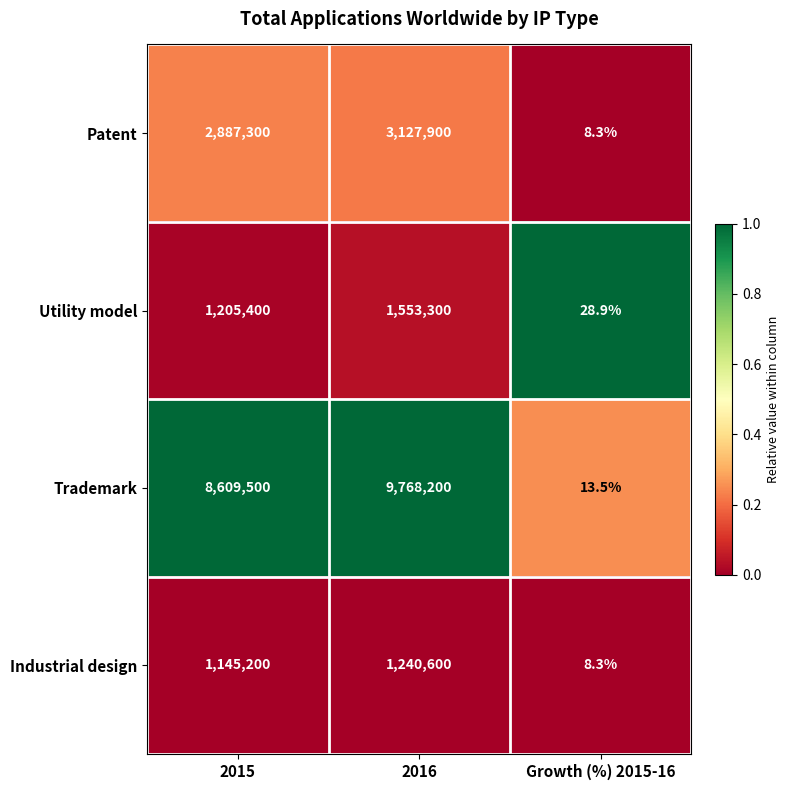

Rank the series by their maximum value, from lowest to highest.

Industrial design, Utility model, Patent, Trademark